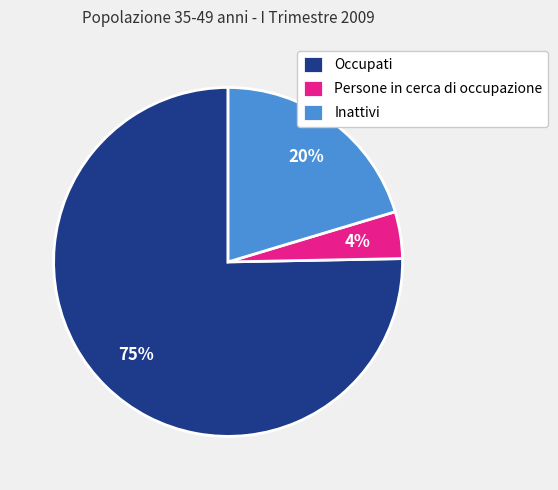

How many slices are in this pie chart?

3